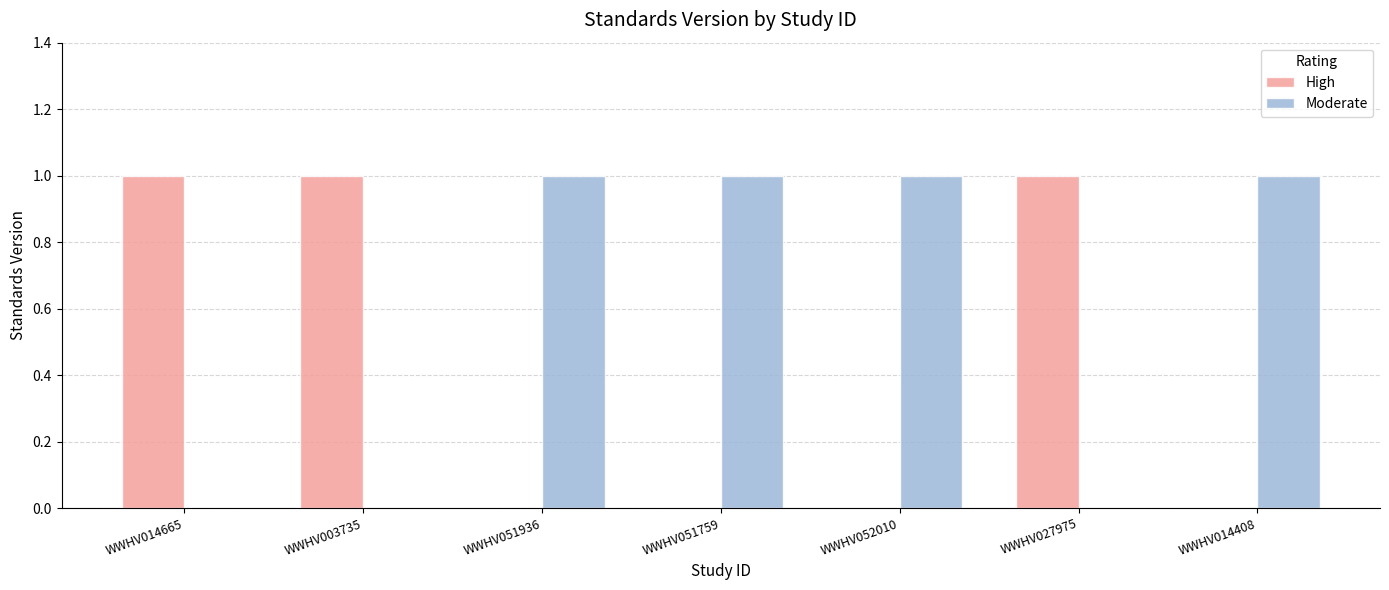

Which series has the largest total across all categories?

Moderate